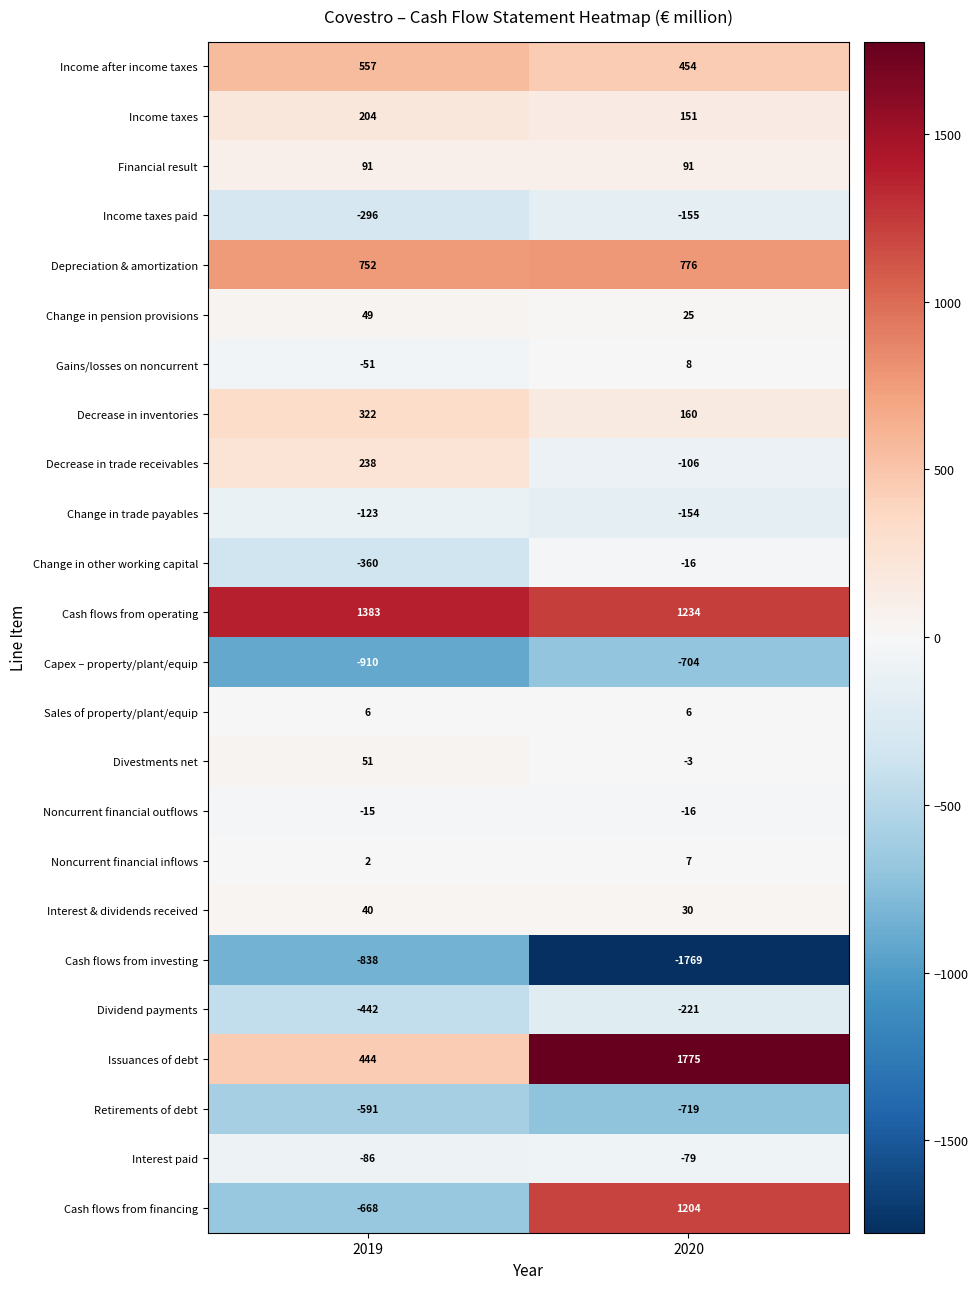

What value does the Change in trade payables series have at 2020, to the nearest 5?

-155